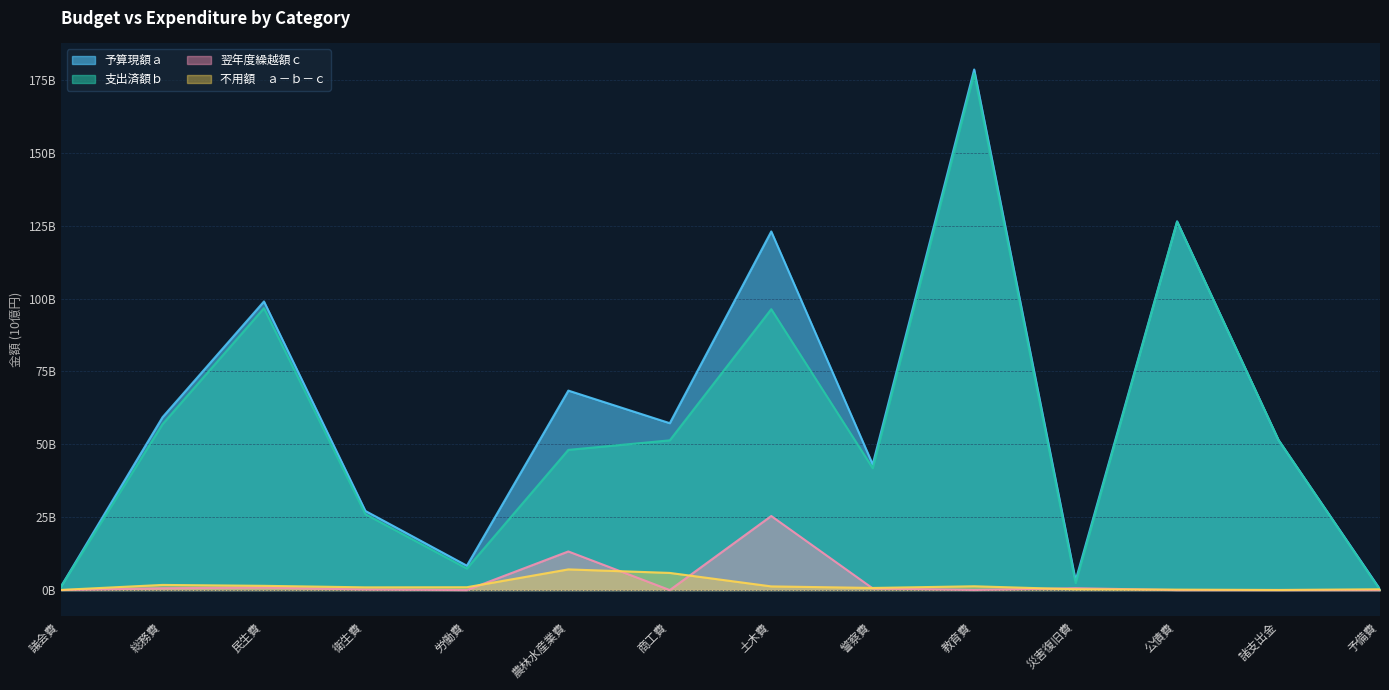

True or false: 支出済額ｂ has more than 1 interior local peaks.

True